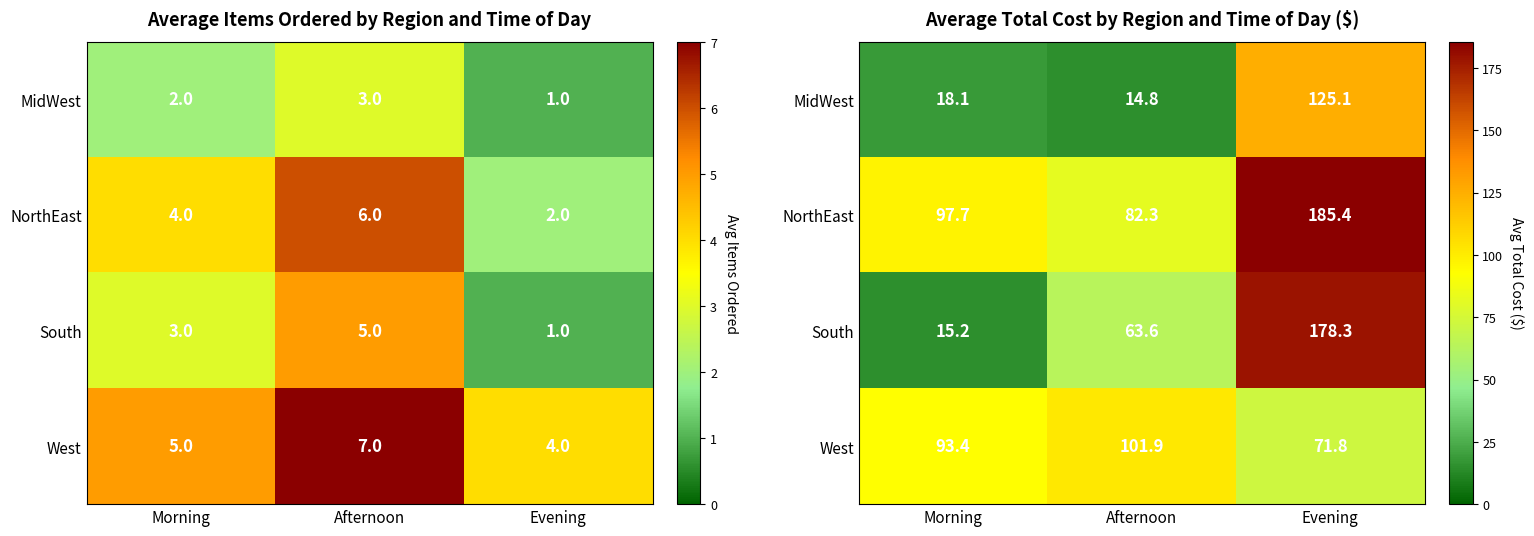

List the series in order of their peak value, highest first.

NorthEast, South, MidWest, West